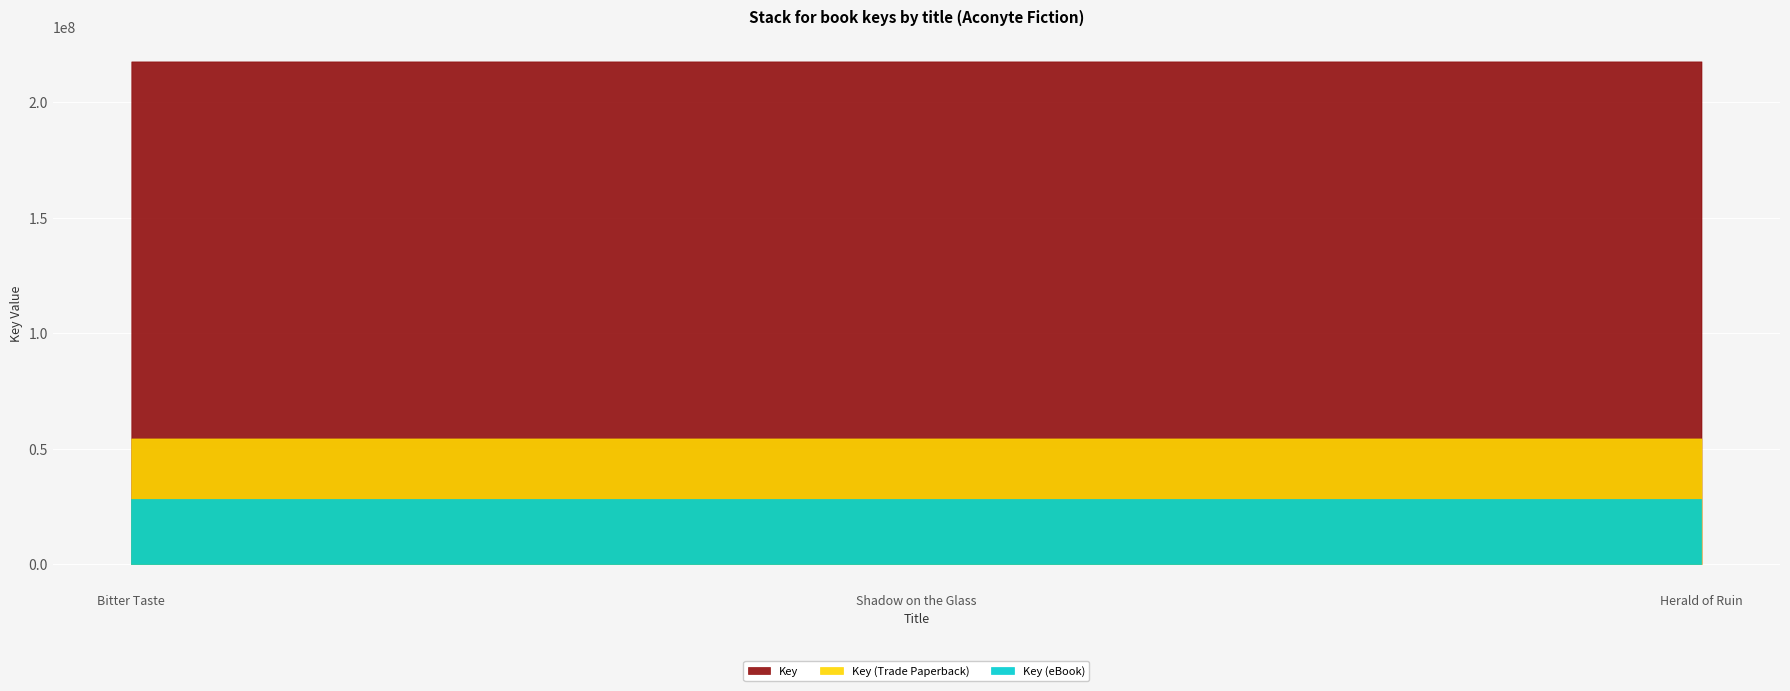

What is the sum of the values at Herald of Ruin and Shadow on the Glass?

435138460